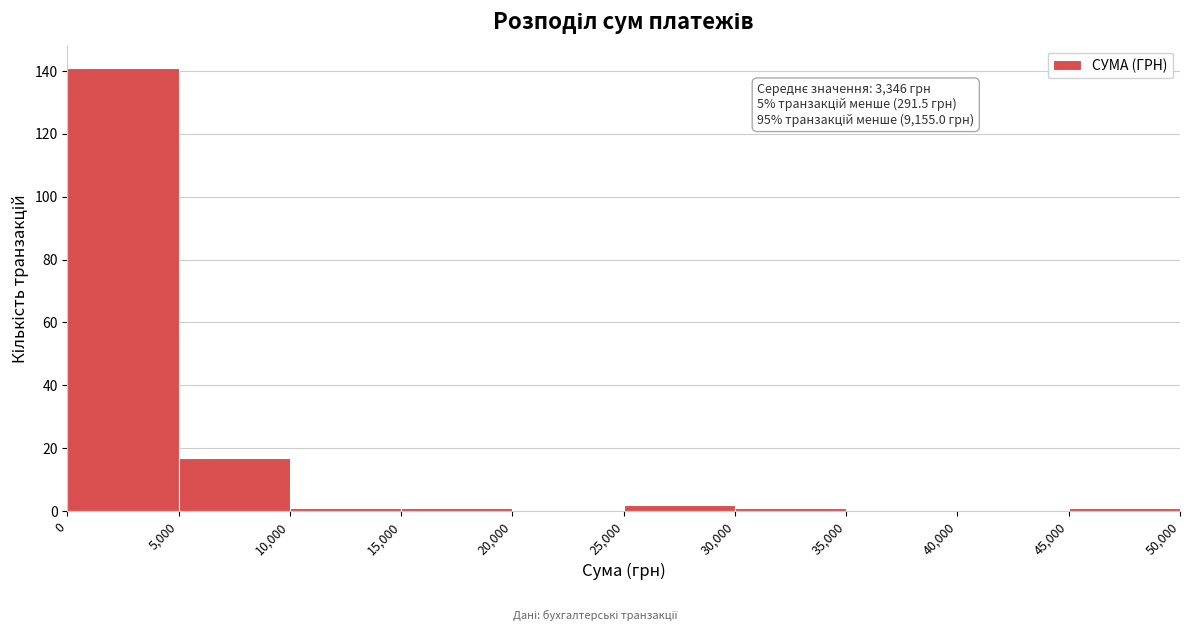

Over which range of the x-axis is the bar tallest?

0 to 5,000